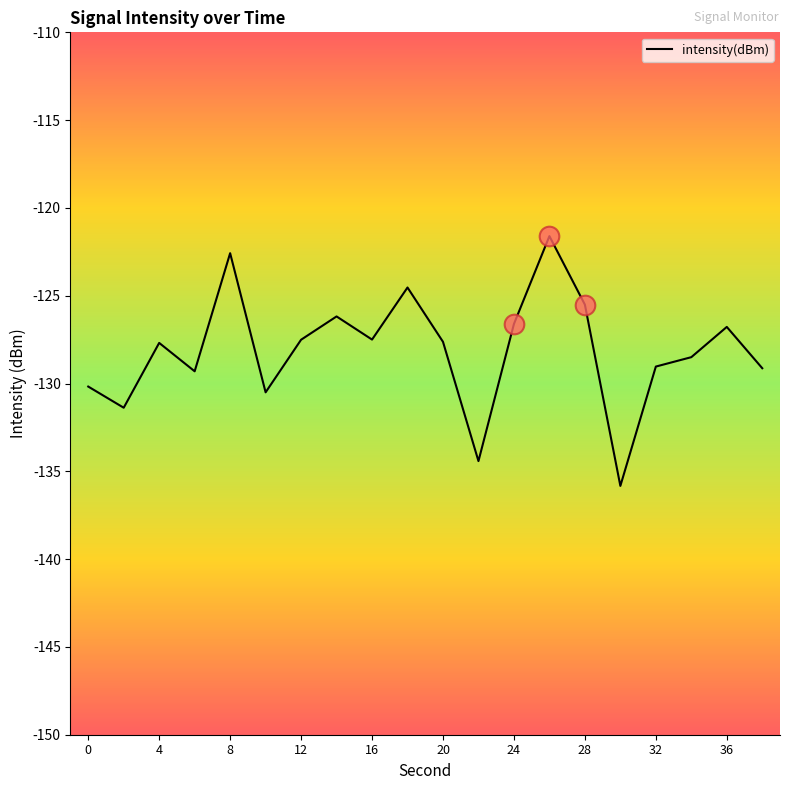

What is the greatest value displayed?

-121.6